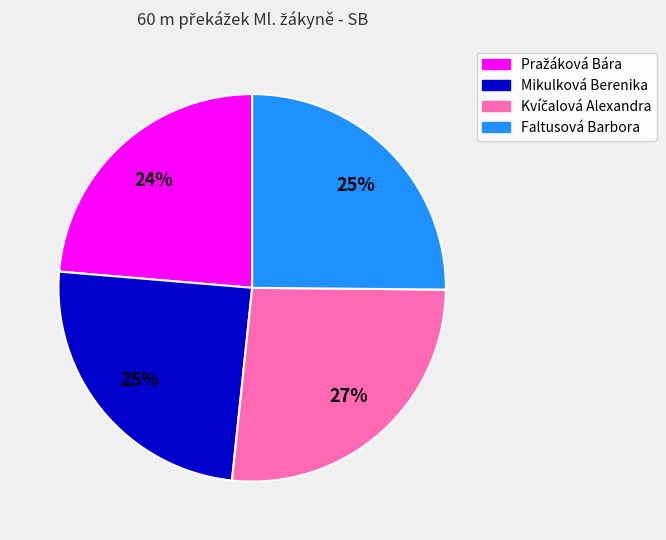

Count the number of slices in the pie.

4